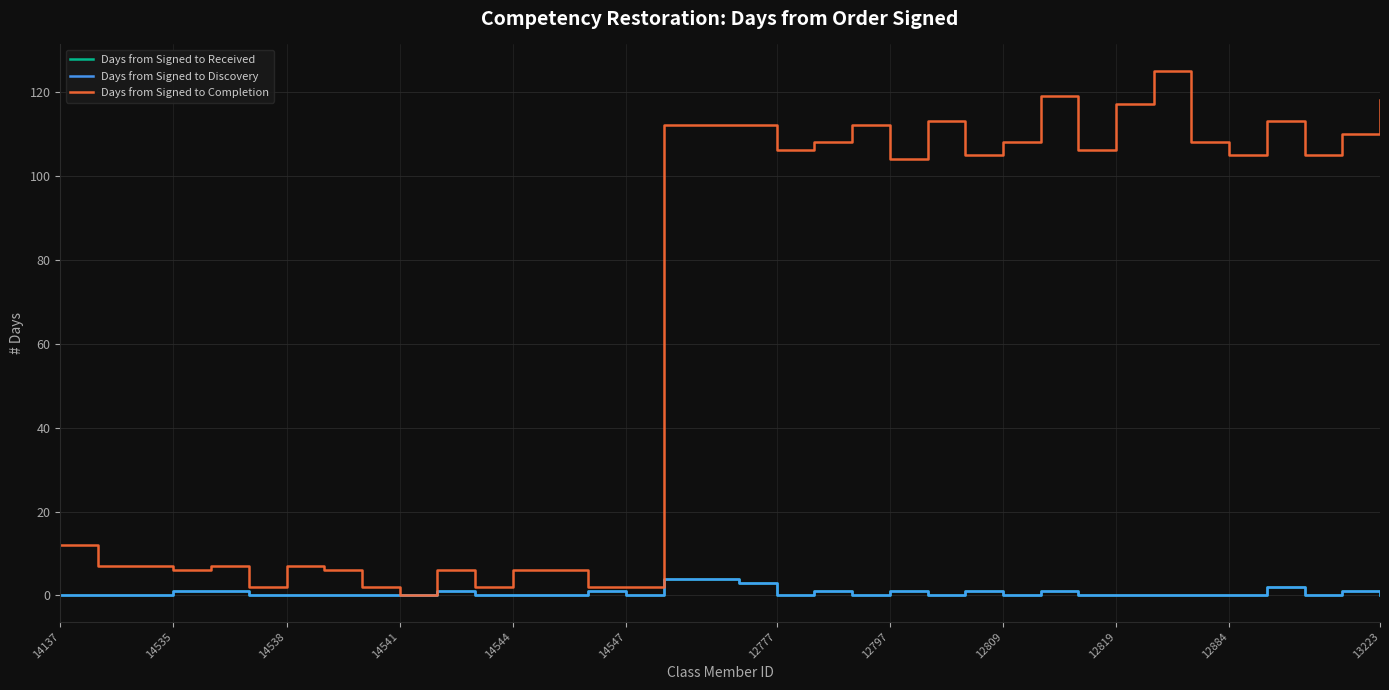

Reading left to right, extract all data points from this chart.

Days from Signed to Received: 0	0	0	1	1	0	0	0	0	0	1	0	0	0	1	0	4	4	3	0	1	0	1	0	1	0	1	0	0	0	0	0	2	0	1	0
Days from Signed to Discovery: 0	0	0	1	1	0	0	0	0	0	1	0	0	0	1	0	4	4	3	0	1	0	1	0	1	0	1	0	0	0	0	0	2	0	1	0
Days from Signed to Completion: 12	7	7	6	7	2	7	6	2	0	6	2	6	6	2	2	112	112	112	106	108	112	104	113	105	108	119	106	117	125	108	105	113	105	110	118